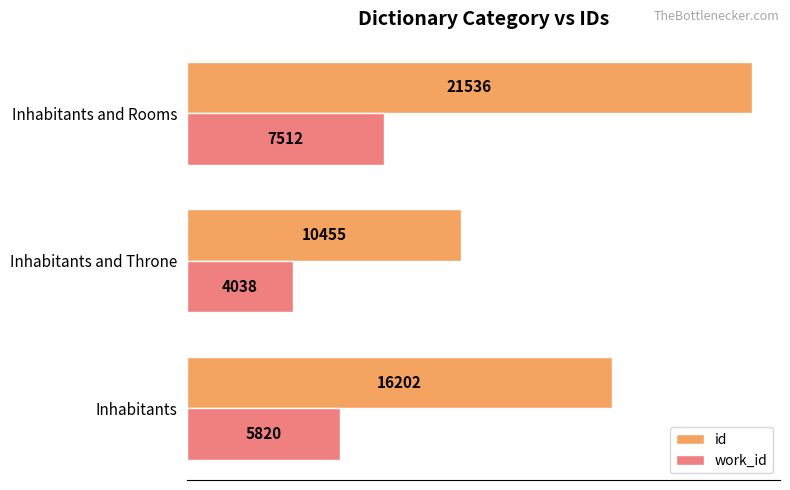

The value of work_id at Inhabitants and Rooms is 11411.6. True or false?

False